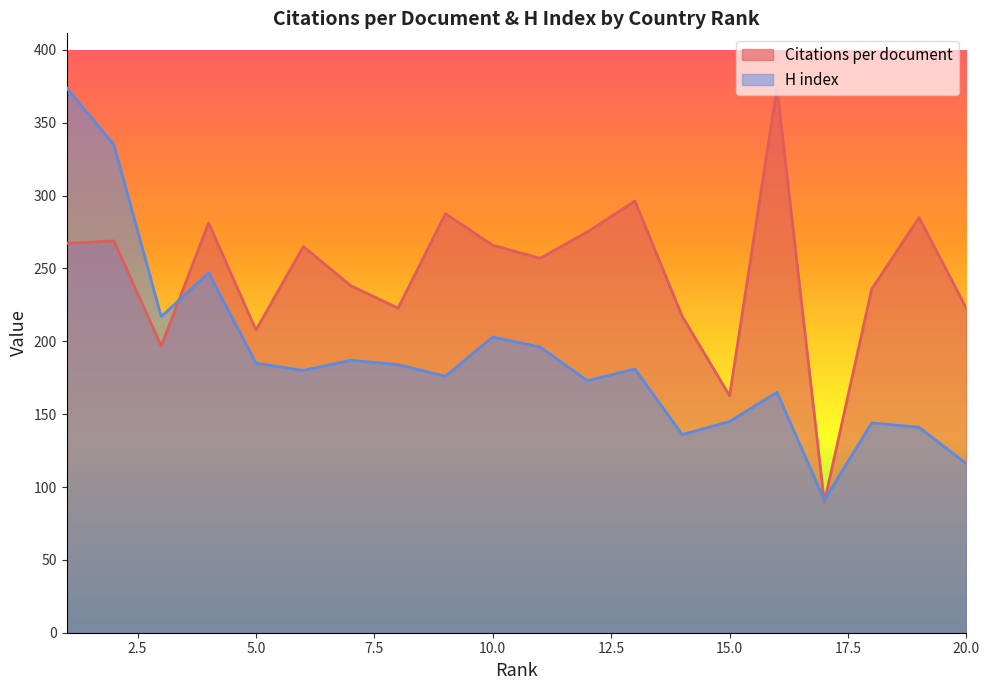

What is the difference between the second highest and minimum values in the H index series?

244.0